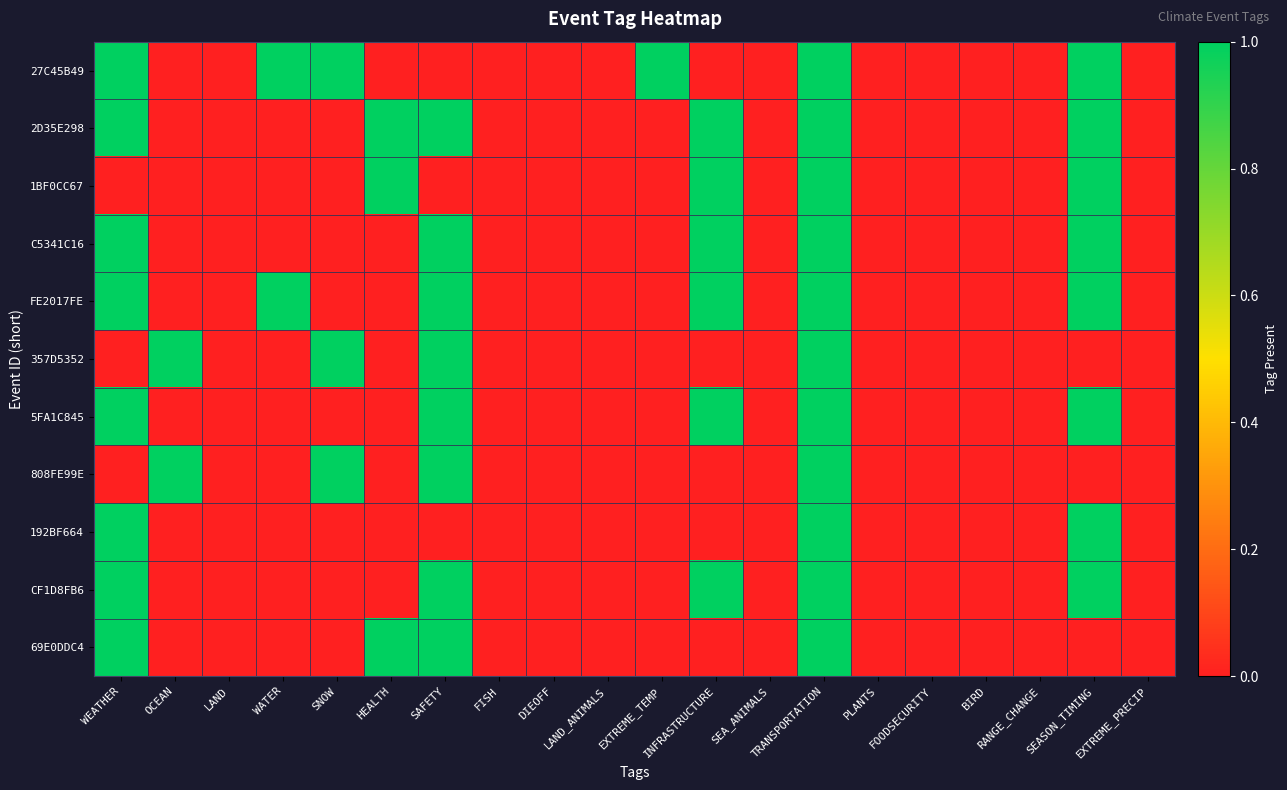

Reading right to left, transcribe all the data shown in this chart.

27C45B49: EXTREME_PRECIP=0	SEASON_TIMING=1	RANGE_CHANGE=0	BIRD=0	FOODSECURITY=0	PLANTS=0	TRANSPORTATION=1	SEA_ANIMALS=0	INFRASTRUCTURE=0	EXTREME_TEMP=1	LAND_ANIMALS=0	DIEOFF=0	FISH=0	SAFETY=0	HEALTH=0	SNOW=1	WATER=1	LAND=0	OCEAN=0	WEATHER=1
2D35E298: EXTREME_PRECIP=0	SEASON_TIMING=1	RANGE_CHANGE=0	BIRD=0	FOODSECURITY=0	PLANTS=0	TRANSPORTATION=1	SEA_ANIMALS=0	INFRASTRUCTURE=1	EXTREME_TEMP=0	LAND_ANIMALS=0	DIEOFF=0	FISH=0	SAFETY=1	HEALTH=1	SNOW=0	WATER=0	LAND=0	OCEAN=0	WEATHER=1
1BF0CC67: EXTREME_PRECIP=0	SEASON_TIMING=1	RANGE_CHANGE=0	BIRD=0	FOODSECURITY=0	PLANTS=0	TRANSPORTATION=1	SEA_ANIMALS=0	INFRASTRUCTURE=1	EXTREME_TEMP=0	LAND_ANIMALS=0	DIEOFF=0	FISH=0	SAFETY=0	HEALTH=1	SNOW=0	WATER=0	LAND=0	OCEAN=0	WEATHER=0
C5341C16: EXTREME_PRECIP=0	SEASON_TIMING=1	RANGE_CHANGE=0	BIRD=0	FOODSECURITY=0	PLANTS=0	TRANSPORTATION=1	SEA_ANIMALS=0	INFRASTRUCTURE=1	EXTREME_TEMP=0	LAND_ANIMALS=0	DIEOFF=0	FISH=0	SAFETY=1	HEALTH=0	SNOW=0	WATER=0	LAND=0	OCEAN=0	WEATHER=1
FE2017FE: EXTREME_PRECIP=0	SEASON_TIMING=1	RANGE_CHANGE=0	BIRD=0	FOODSECURITY=0	PLANTS=0	TRANSPORTATION=1	SEA_ANIMALS=0	INFRASTRUCTURE=1	EXTREME_TEMP=0	LAND_ANIMALS=0	DIEOFF=0	FISH=0	SAFETY=1	HEALTH=0	SNOW=0	WATER=1	LAND=0	OCEAN=0	WEATHER=1
357D5352: EXTREME_PRECIP=0	SEASON_TIMING=0	RANGE_CHANGE=0	BIRD=0	FOODSECURITY=0	PLANTS=0	TRANSPORTATION=1	SEA_ANIMALS=0	INFRASTRUCTURE=0	EXTREME_TEMP=0	LAND_ANIMALS=0	DIEOFF=0	FISH=0	SAFETY=1	HEALTH=0	SNOW=1	WATER=0	LAND=0	OCEAN=1	WEATHER=0
5FA1C845: EXTREME_PRECIP=0	SEASON_TIMING=1	RANGE_CHANGE=0	BIRD=0	FOODSECURITY=0	PLANTS=0	TRANSPORTATION=1	SEA_ANIMALS=0	INFRASTRUCTURE=1	EXTREME_TEMP=0	LAND_ANIMALS=0	DIEOFF=0	FISH=0	SAFETY=1	HEALTH=0	SNOW=0	WATER=0	LAND=0	OCEAN=0	WEATHER=1
808FE99E: EXTREME_PRECIP=0	SEASON_TIMING=0	RANGE_CHANGE=0	BIRD=0	FOODSECURITY=0	PLANTS=0	TRANSPORTATION=1	SEA_ANIMALS=0	INFRASTRUCTURE=0	EXTREME_TEMP=0	LAND_ANIMALS=0	DIEOFF=0	FISH=0	SAFETY=1	HEALTH=0	SNOW=1	WATER=0	LAND=0	OCEAN=1	WEATHER=0
192BF664: EXTREME_PRECIP=0	SEASON_TIMING=1	RANGE_CHANGE=0	BIRD=0	FOODSECURITY=0	PLANTS=0	TRANSPORTATION=1	SEA_ANIMALS=0	INFRASTRUCTURE=0	EXTREME_TEMP=0	LAND_ANIMALS=0	DIEOFF=0	FISH=0	SAFETY=0	HEALTH=0	SNOW=0	WATER=0	LAND=0	OCEAN=0	WEATHER=1
CF1D8FB6: EXTREME_PRECIP=0	SEASON_TIMING=1	RANGE_CHANGE=0	BIRD=0	FOODSECURITY=0	PLANTS=0	TRANSPORTATION=1	SEA_ANIMALS=0	INFRASTRUCTURE=1	EXTREME_TEMP=0	LAND_ANIMALS=0	DIEOFF=0	FISH=0	SAFETY=1	HEALTH=0	SNOW=0	WATER=0	LAND=0	OCEAN=0	WEATHER=1
69E0DDC4: EXTREME_PRECIP=0	SEASON_TIMING=0	RANGE_CHANGE=0	BIRD=0	FOODSECURITY=0	PLANTS=0	TRANSPORTATION=1	SEA_ANIMALS=0	INFRASTRUCTURE=0	EXTREME_TEMP=0	LAND_ANIMALS=0	DIEOFF=0	FISH=0	SAFETY=1	HEALTH=1	SNOW=0	WATER=0	LAND=0	OCEAN=0	WEATHER=1